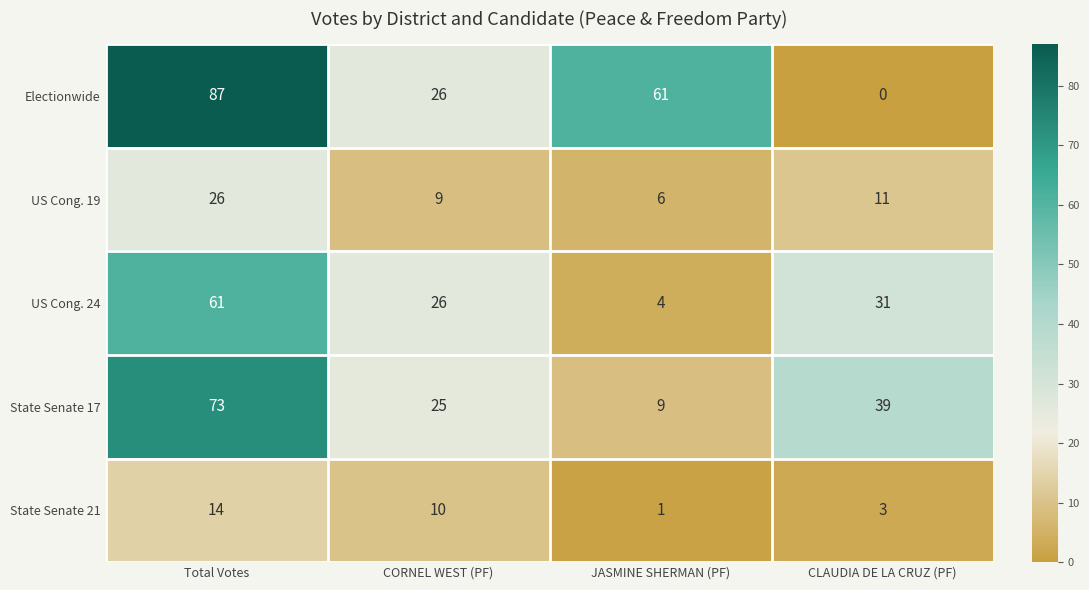

What value does the State Senate 21 series have at CLAUDIA DE LA CRUZ (PF), to the nearest 5?

5